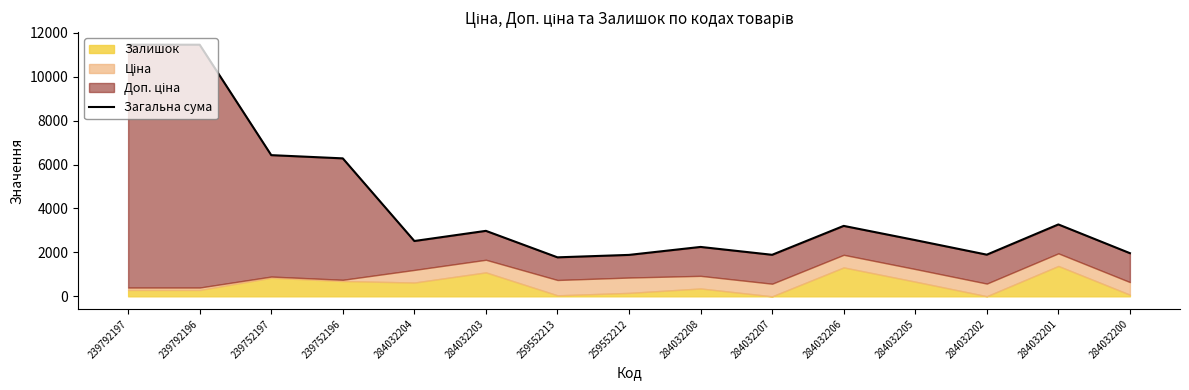

What is the value of the 12th point from the left?

2560.2